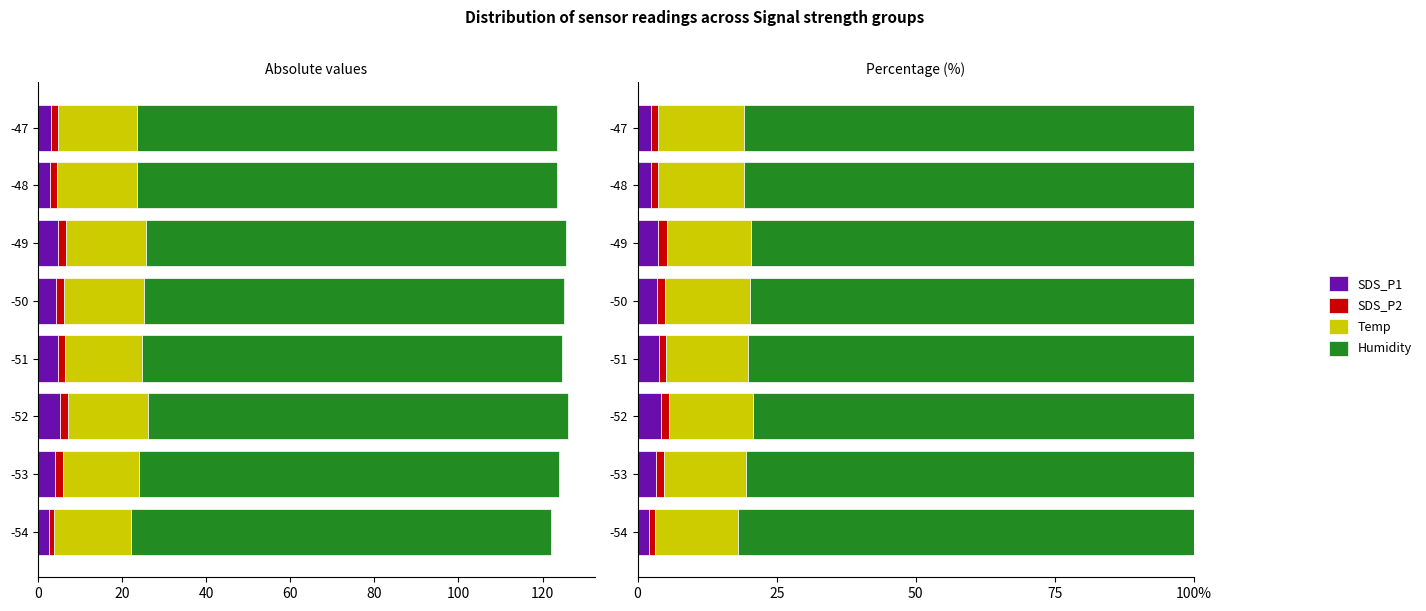

Is it true that SDS_P1 equals 2.8 at -52?

False